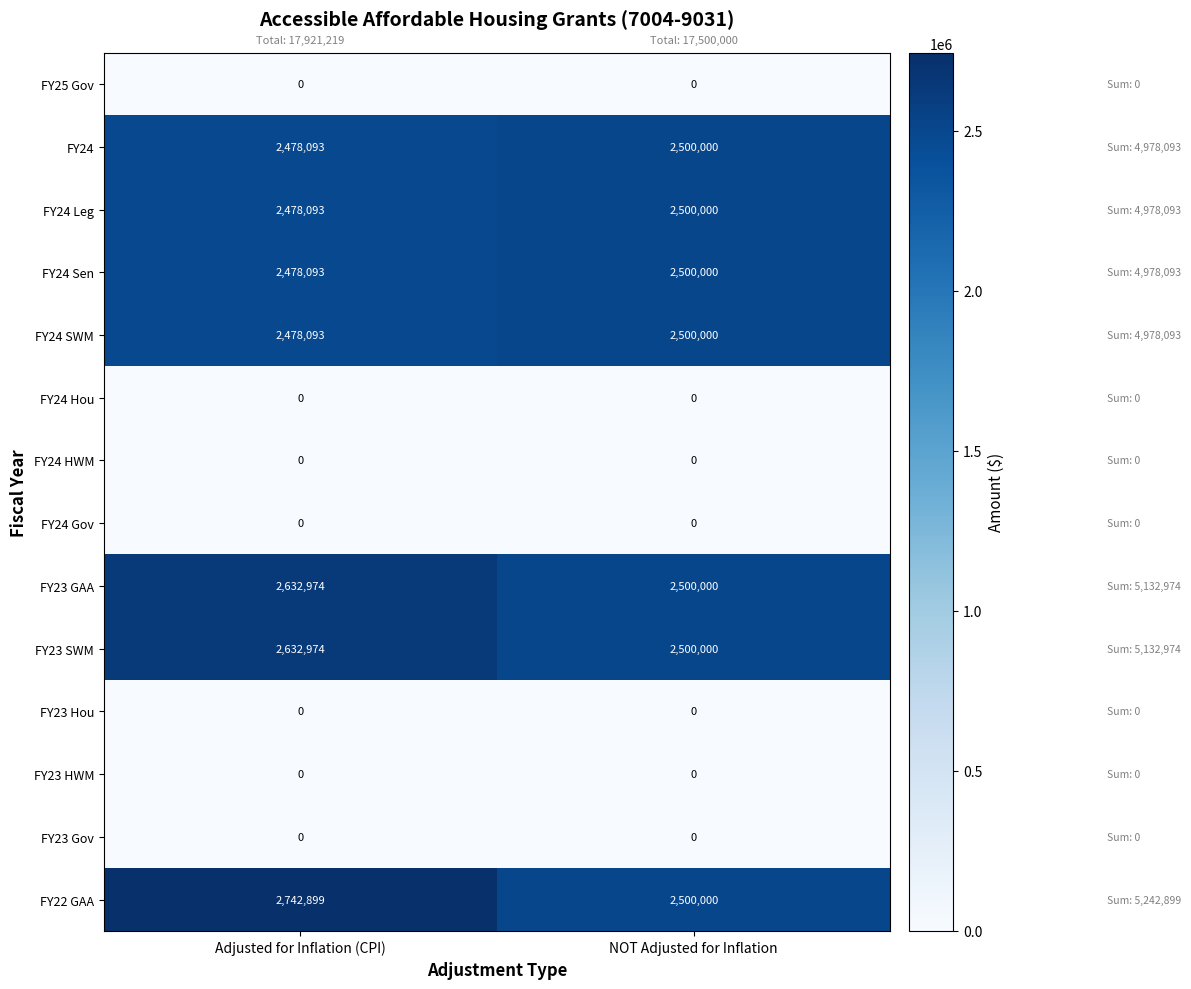

The FY24 SWM series shows 1095887 at Adjusted for Inflation (CPI). True or false?

False